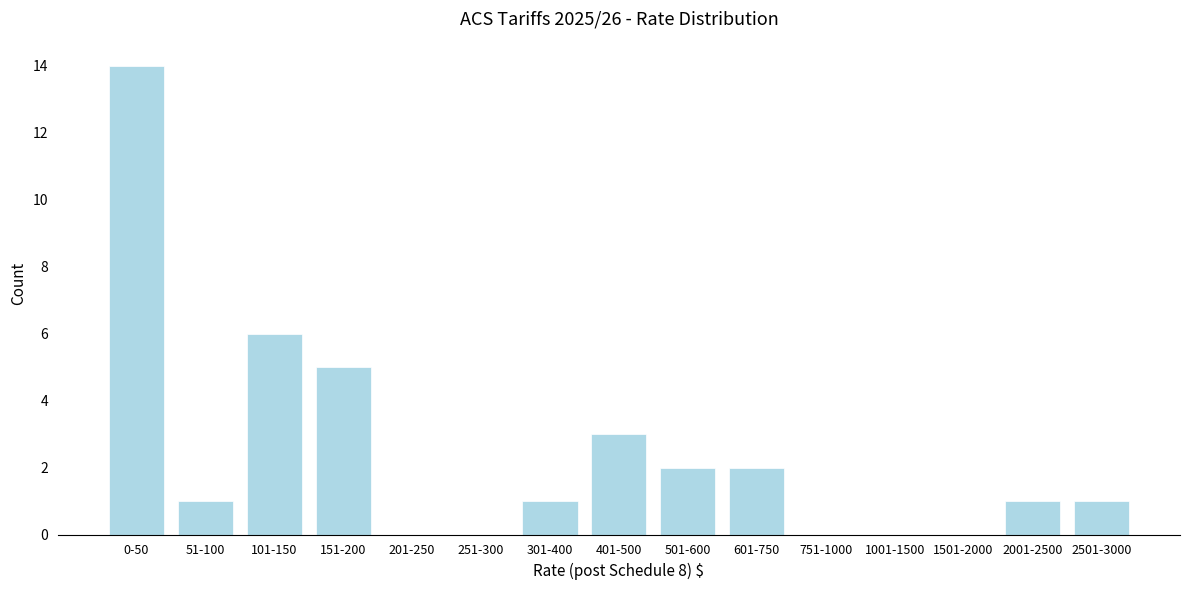

Reading left to right, list all the values displayed in this chart.

0-50=14	51-100=1	101-150=6	151-200=5	201-250=0	251-300=0	301-400=1	401-500=3	501-600=2	601-750=2	751-1000=0	1001-1500=0	1501-2000=0	2001-2500=1	2501-3000=1